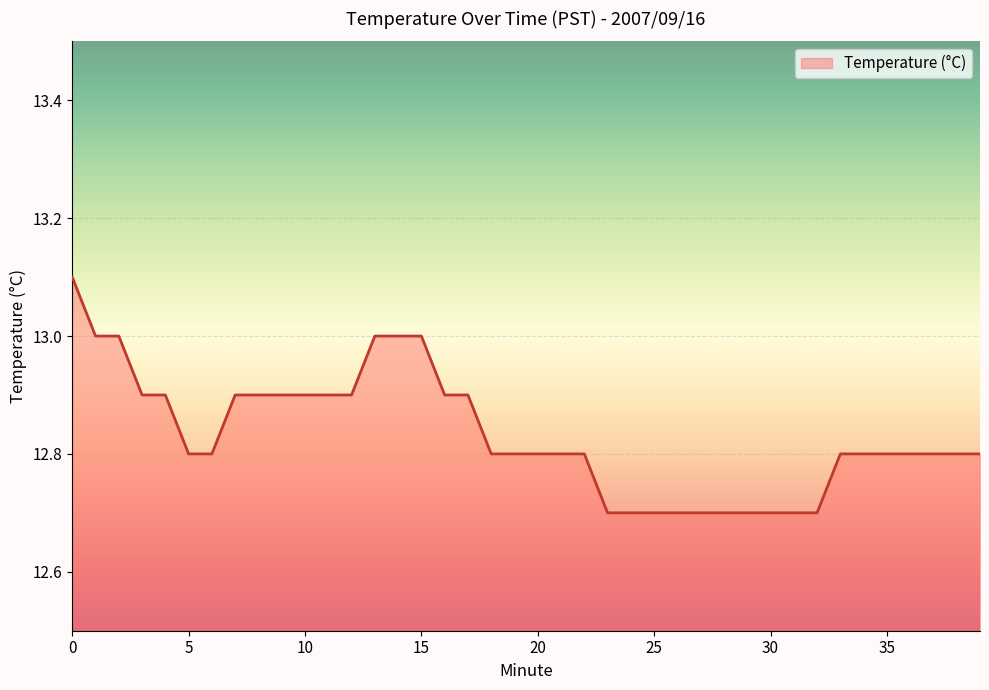

What is the average value?

12.8